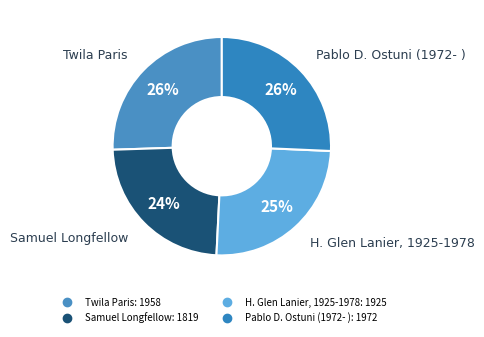

What is the ratio of the value at Pablo D. Ostuni (1972- ) to the value at Samuel Longfellow?

1.1